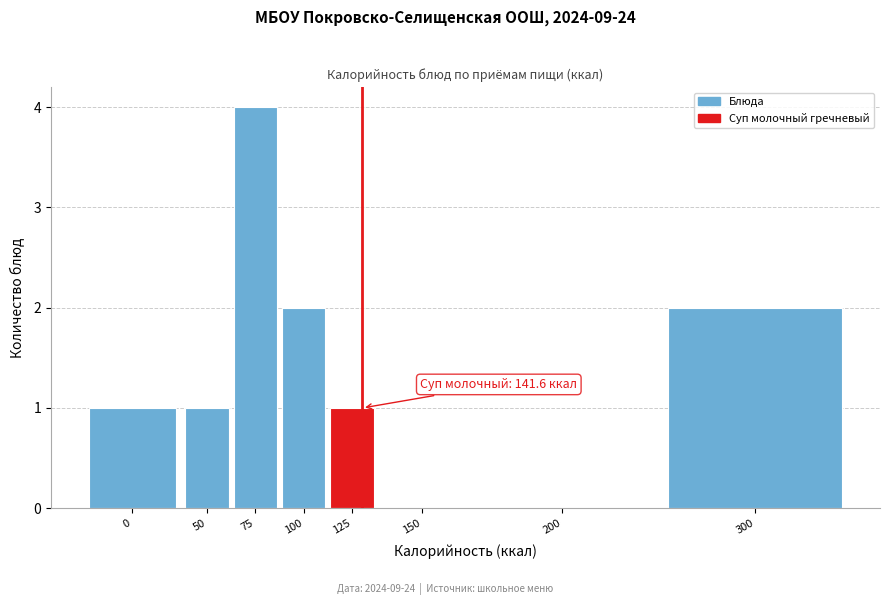

Reading right to left, transcribe all the data shown in this chart.

300=2	200=0	150=0	125=1	100=2	75=4	50=1	0=1